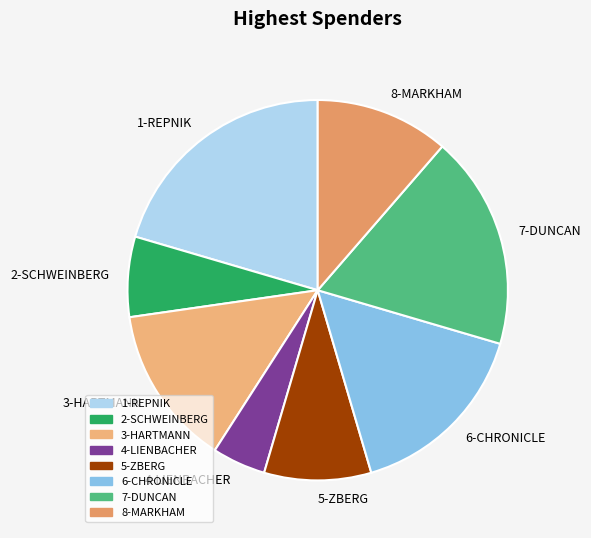

How many slices are in this pie chart?

8